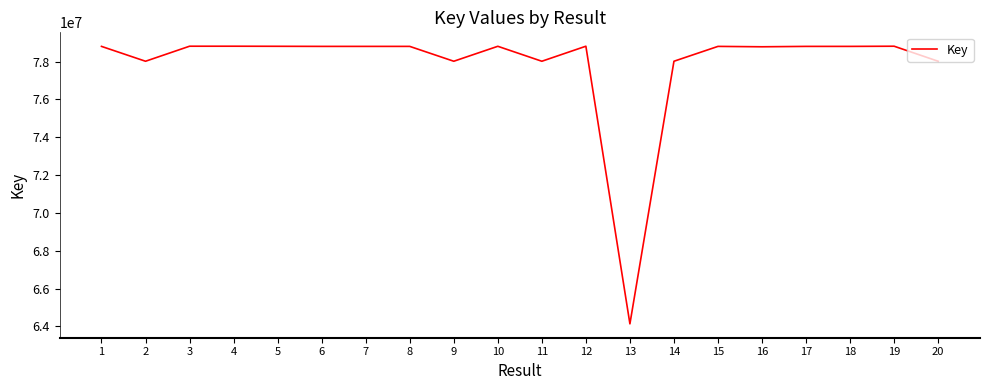

At which category does the chart reach its minimum across all series?

13